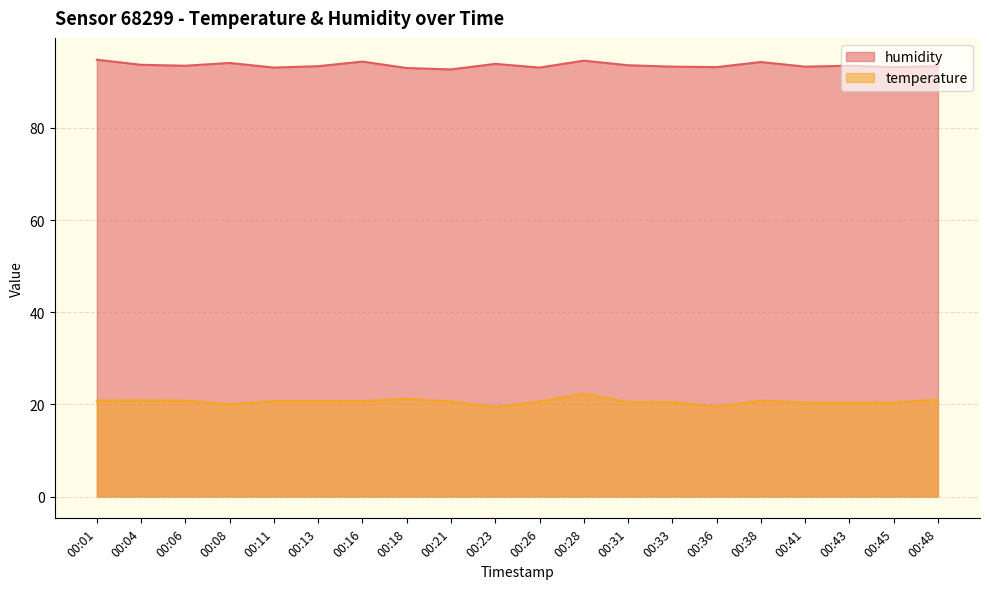

What is the difference between the maximum and minimum values in the temperature series?

2.9